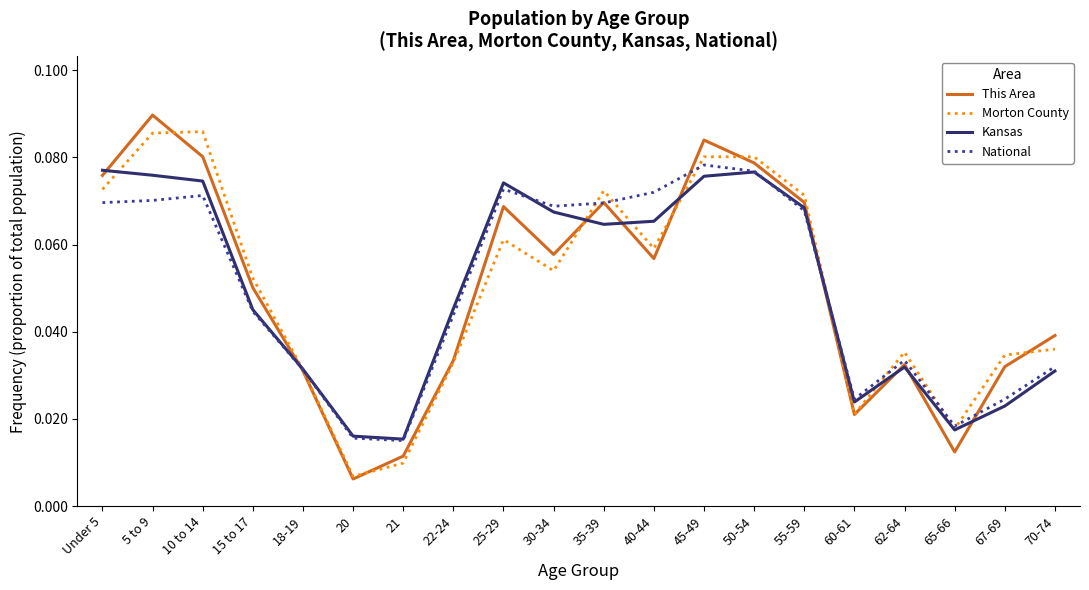

After their last crossing, which series has the higher values: National or Morton County?

Morton County